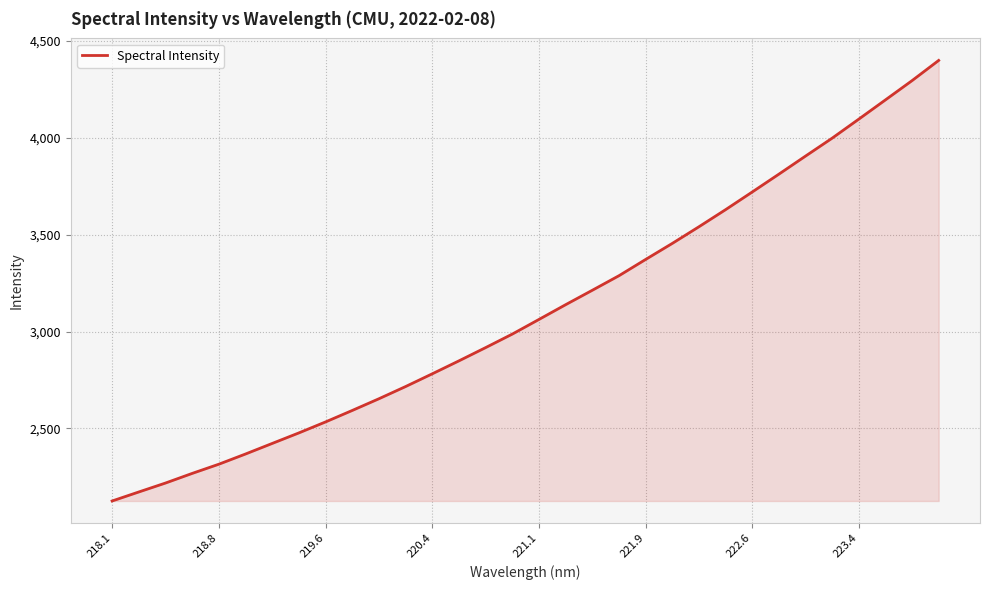

How many values are below 3063?

16